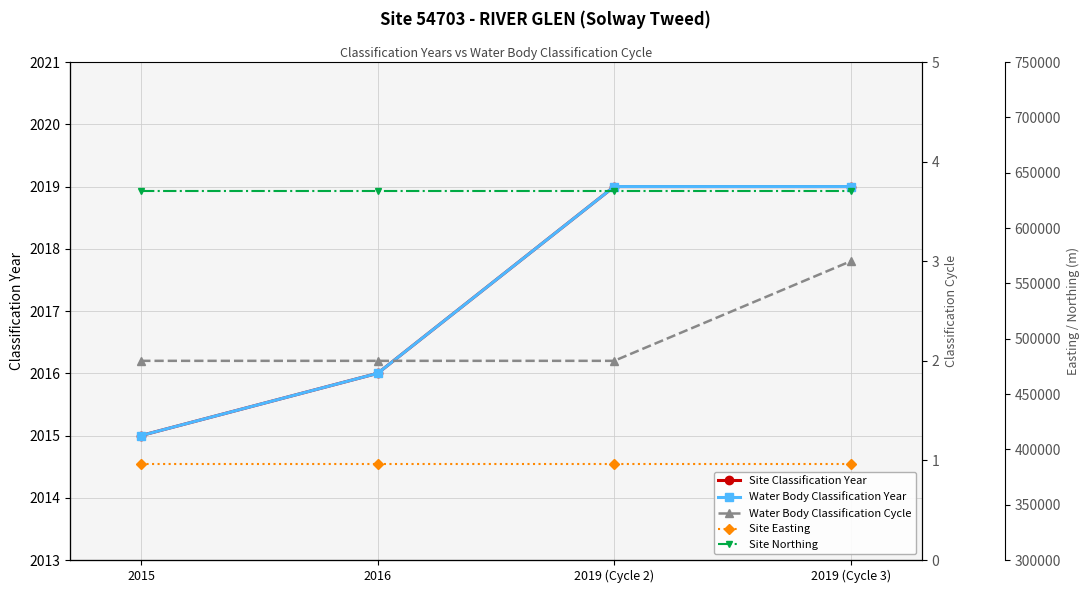

How many Water Body Classification Year values are between 2016 and 2019?

3